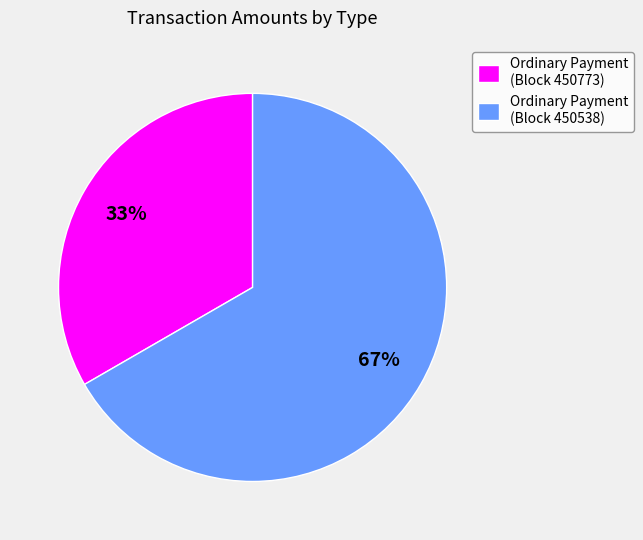

What is the majority slice?

Ordinary Payment (Block 450538)